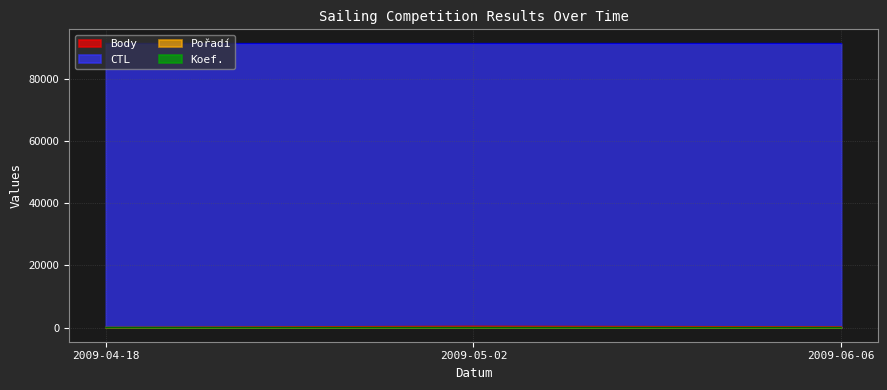

Reading left to right, transcribe all the data shown in this chart.

Pořadí: 6	18	8
Body: 0	404	202
Koef.: 2	4	2
CTL: 91301	91304	91308